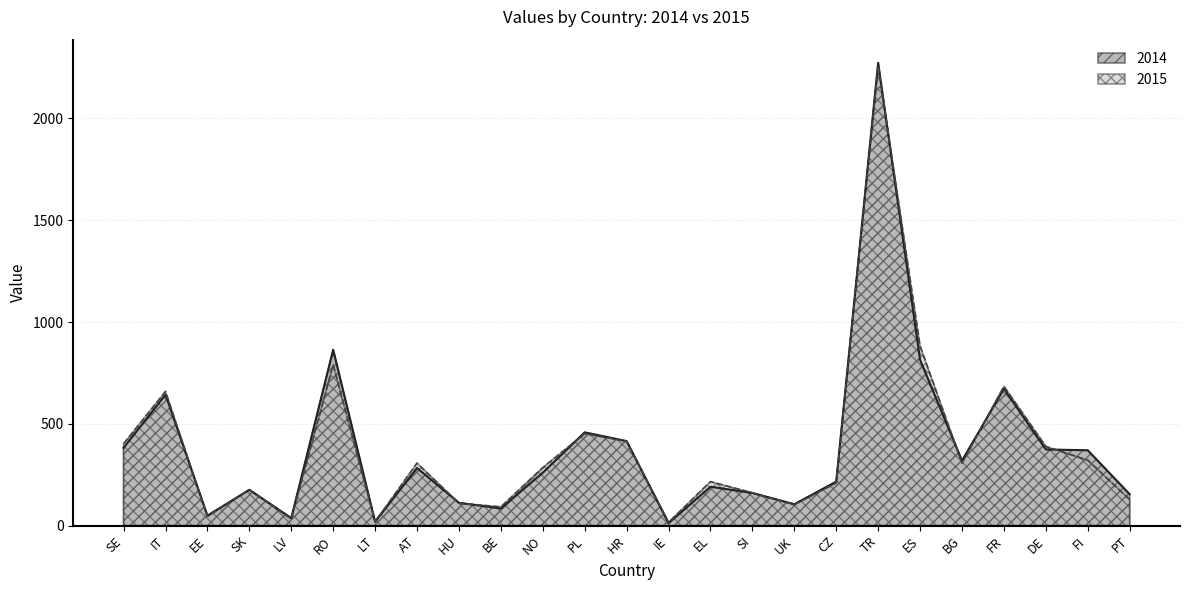

Does the chart have visible grid lines?

Yes